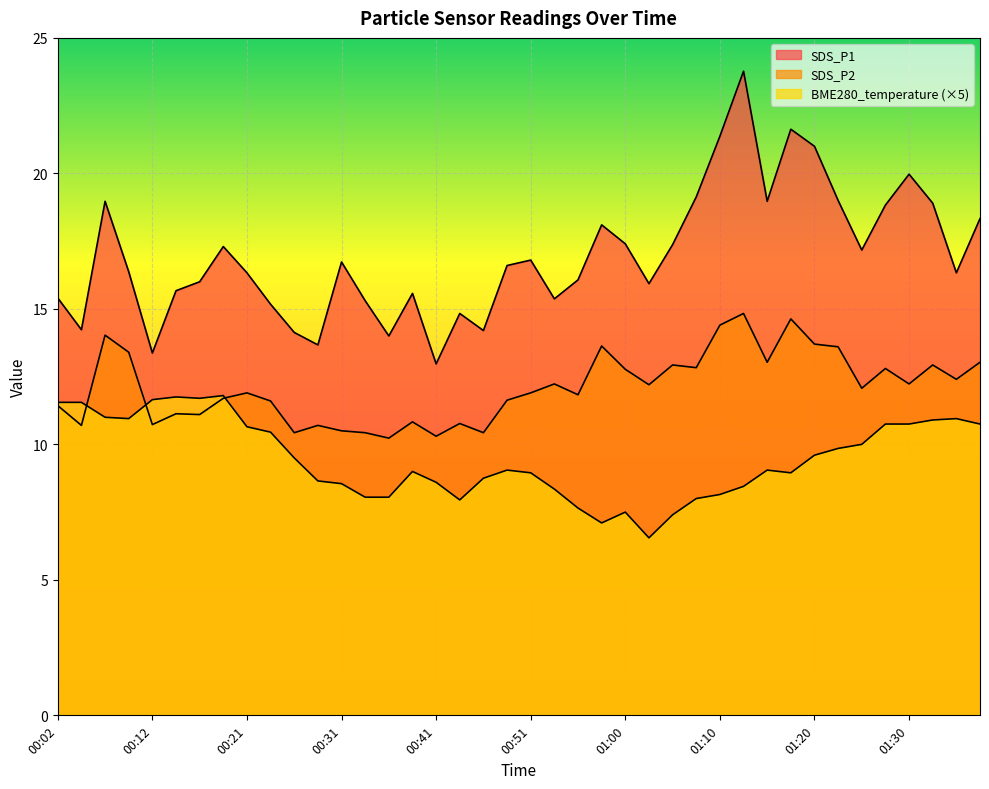

The SDS_P2 series shows 6.8 at 00:12. True or false?

False